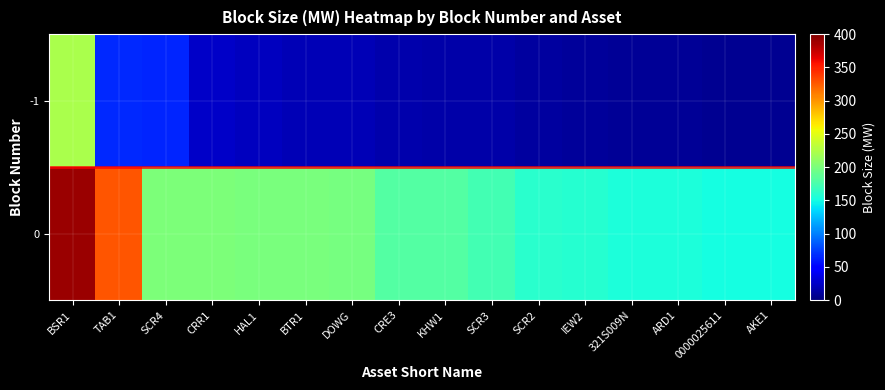

Count the number of data series in this chart.

2